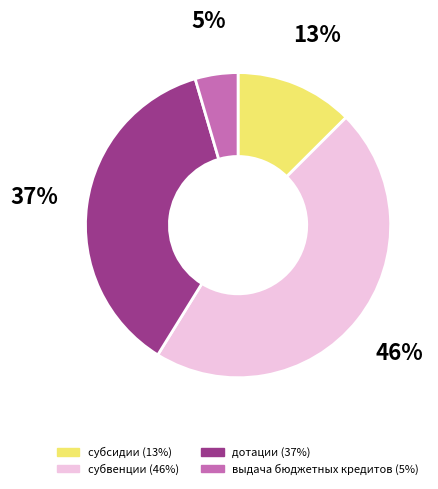

Is it true that субсидии is 7% of the pie?

False